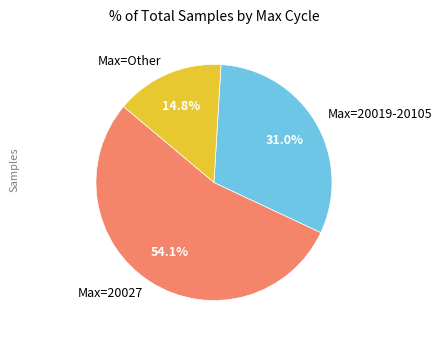

To the nearest percent, what is the average slice percentage?

33%